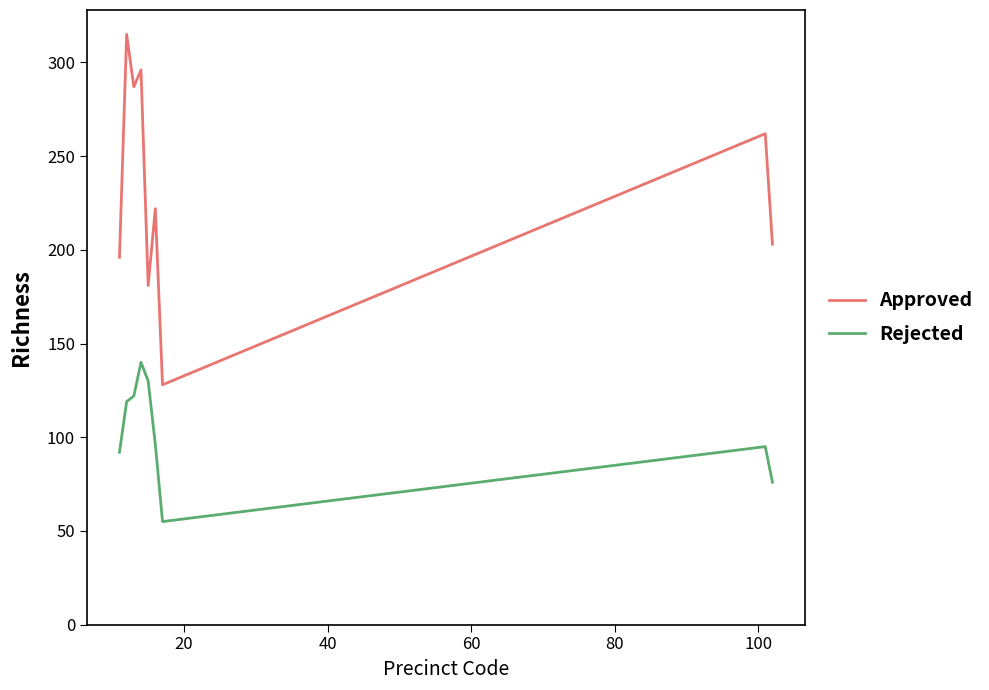

What is the maximum value shown in the chart?

315